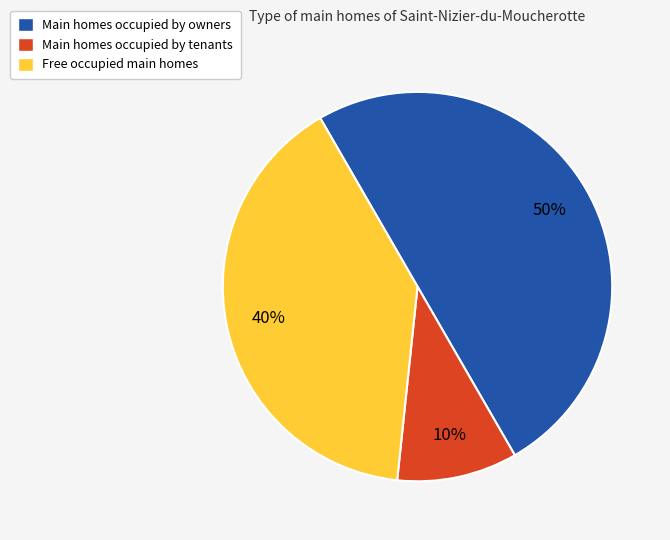

What is the smallest slice in the pie chart?

Main homes occupied by tenants